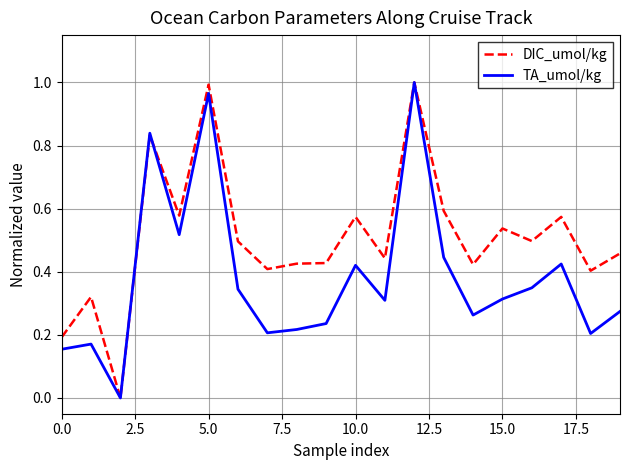

Which series has the largest total across all categories?

DIC_umol/kg